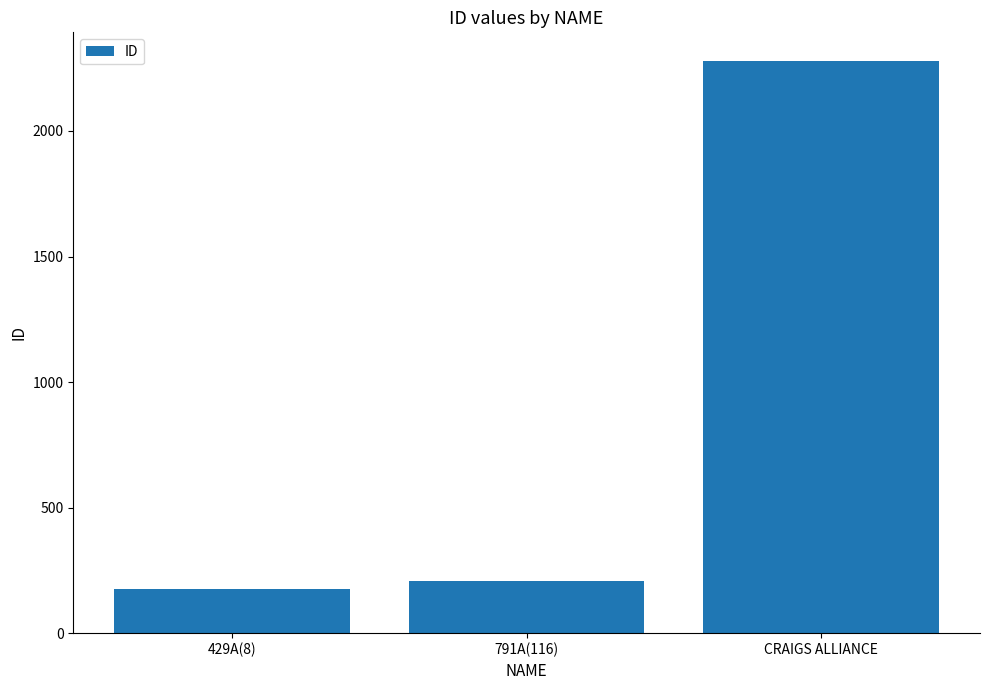

Count the number of categories in the chart.

3